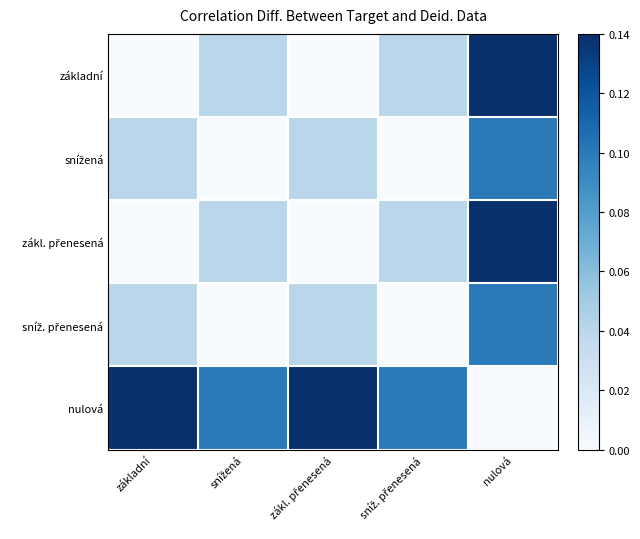

What is the spread (max minus min) of values at zákl. přenesená?

0.1